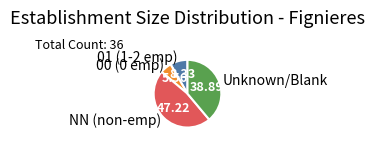

What is the largest slice in the pie chart?

NN (non-emp)